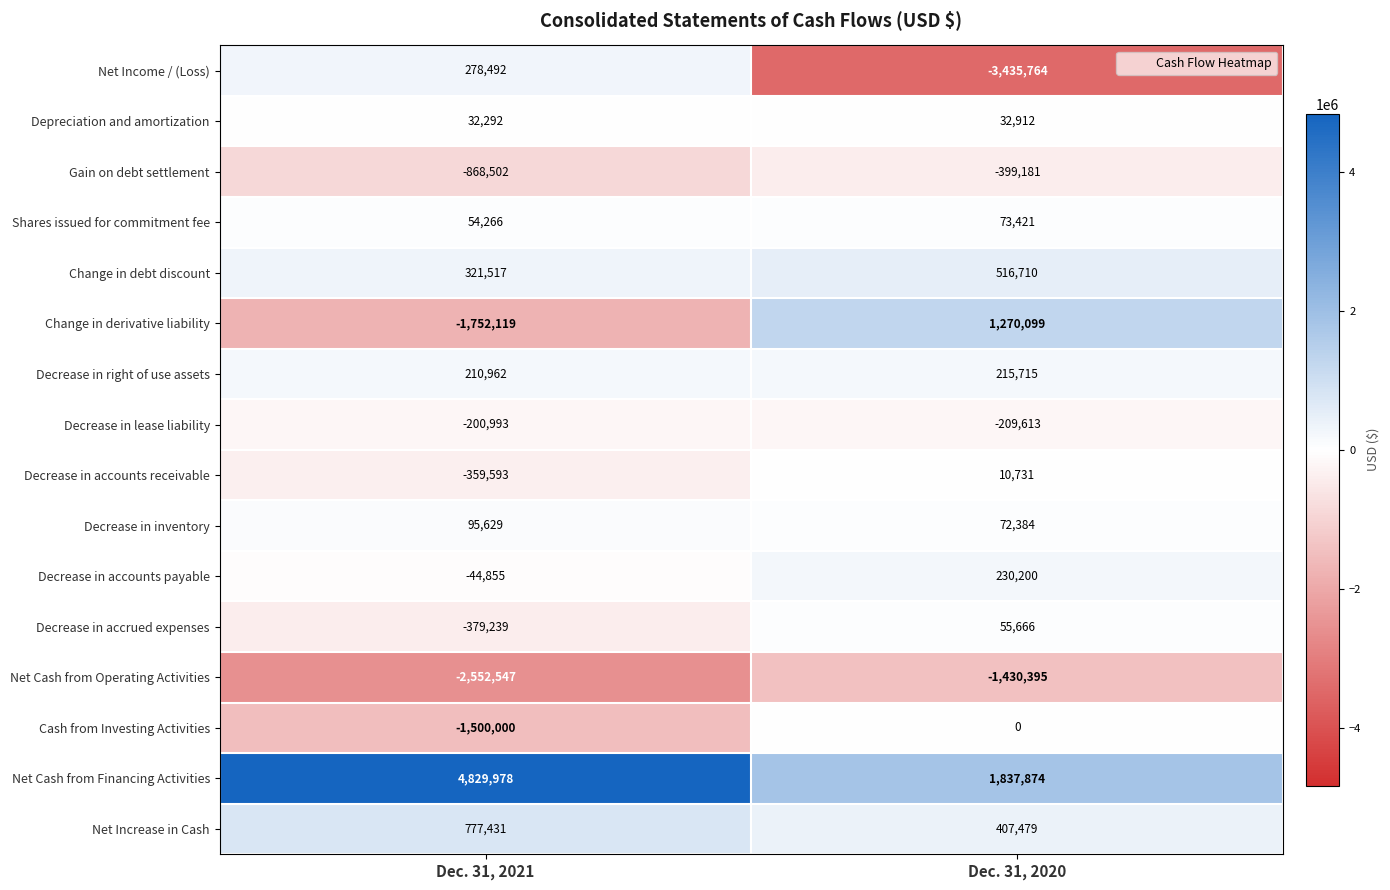

The Decrease in accrued expenses series shows -379239 at Dec. 31, 2021. True or false?

True